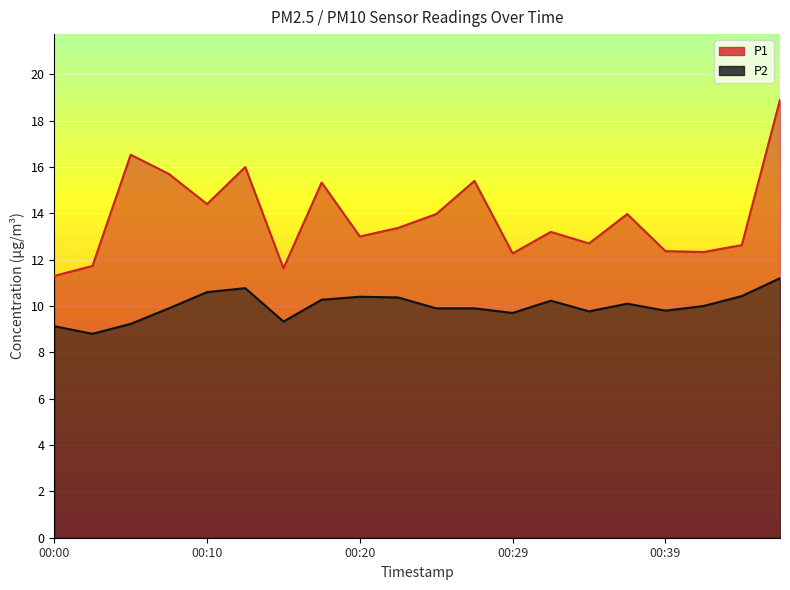

Read the P1 value at 00:10.

14.4